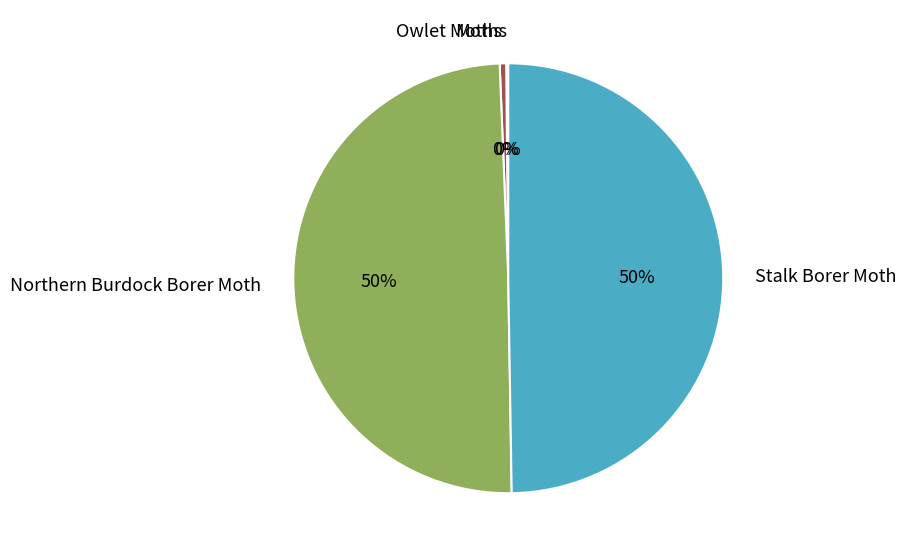

To the nearest percent, what is the difference between the largest and smallest slice percentages?

50%